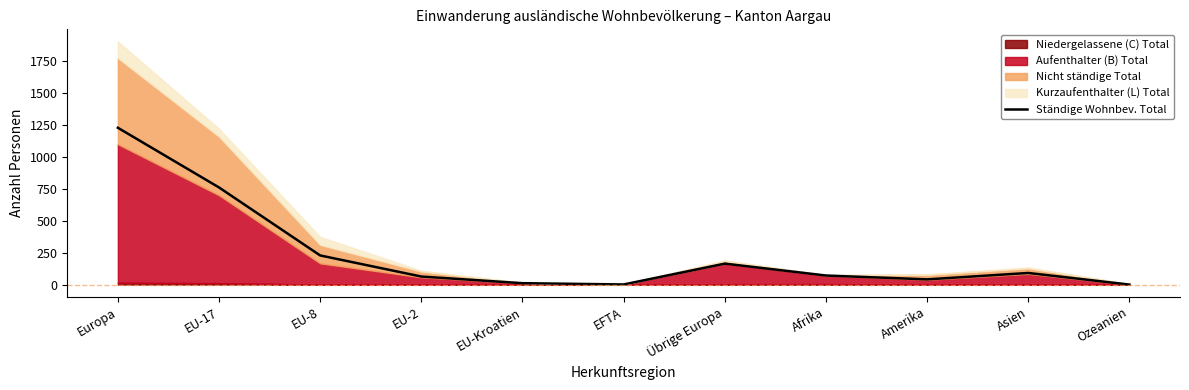

What is the label of the 7th point from the left?

Übrige Europa